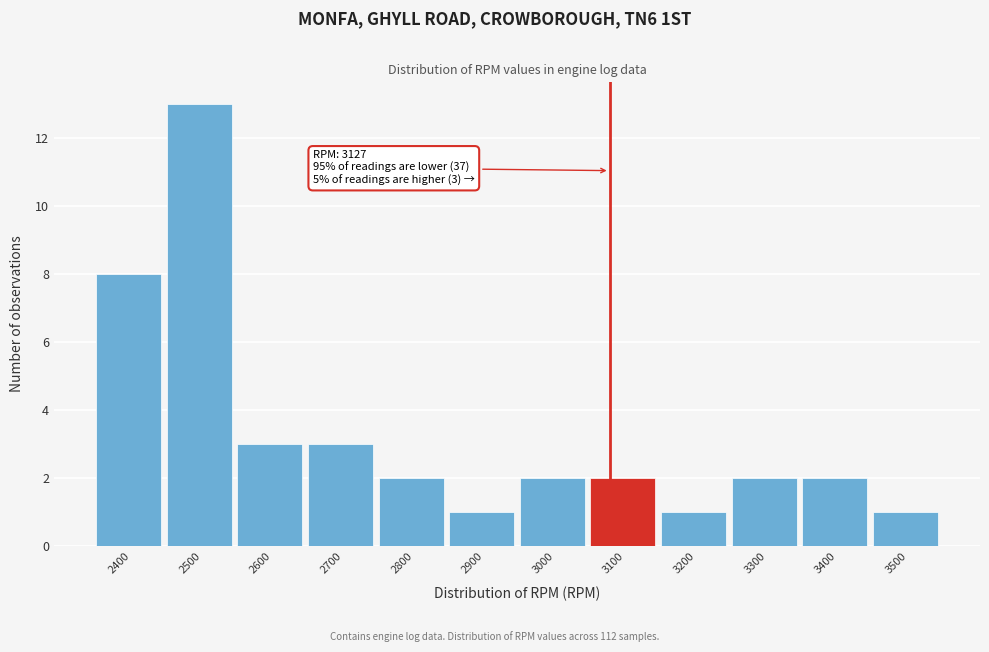

Reading right to left, what are all the values shown in this chart?

3500=1	3400=2	3300=2	3200=1	3100=2	3000=2	2900=1	2800=2	2700=3	2600=3	2500=13	2400=8